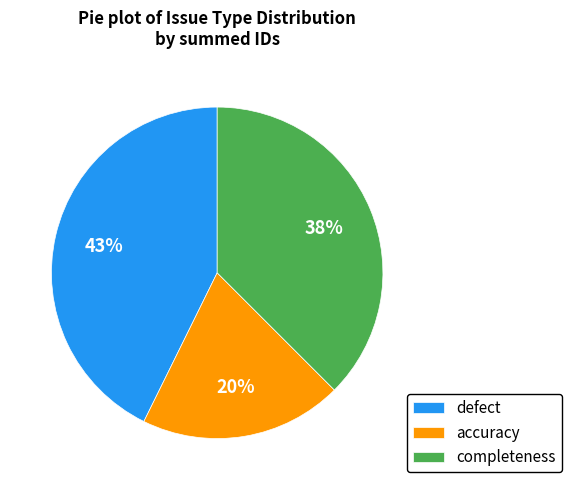

Does completeness account for over 50% of the chart?

No